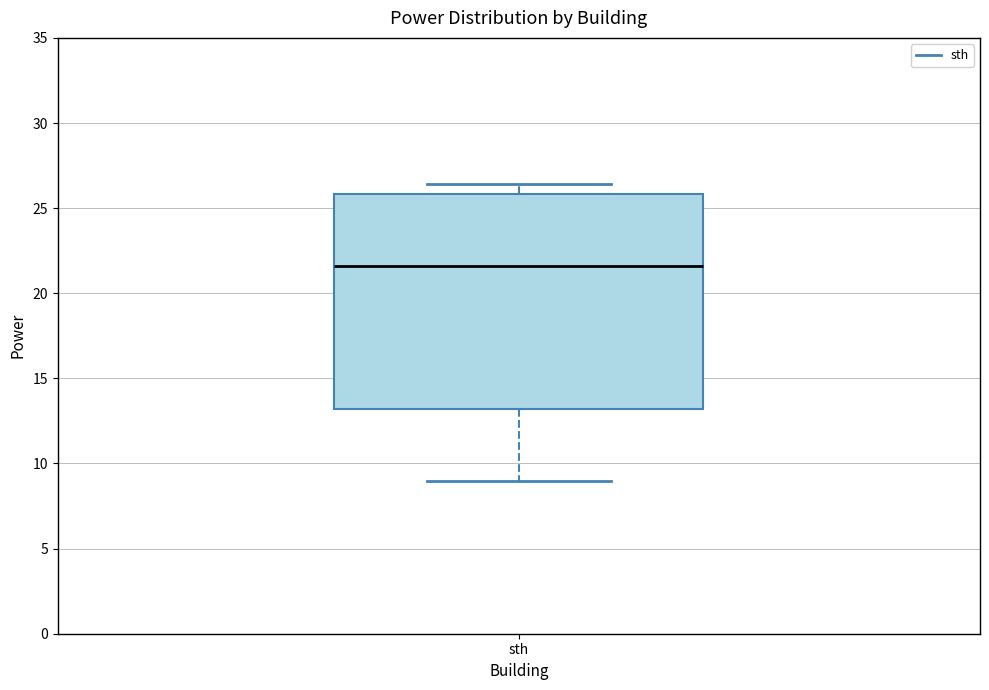

Where does the lower whisker of the box for sth end on the y-axis? The values are not printed on the chart, so give them approximately, as read against the axis.

9.0